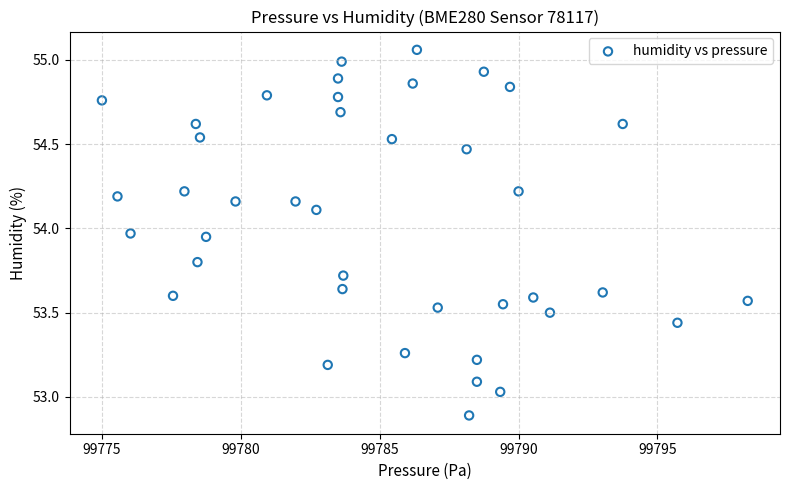

What is the range of Y values (max minus min)?

2.2